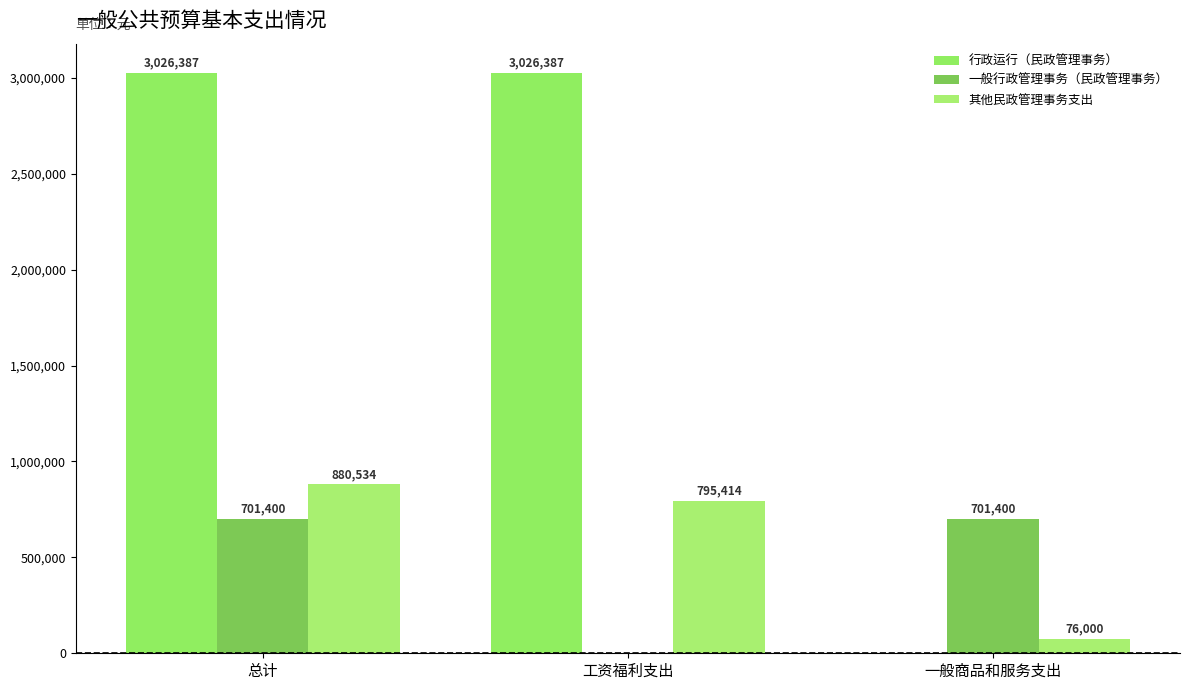

Count the 一般行政管理事务（民政管理事务） values in the range 0 to 701400.

3